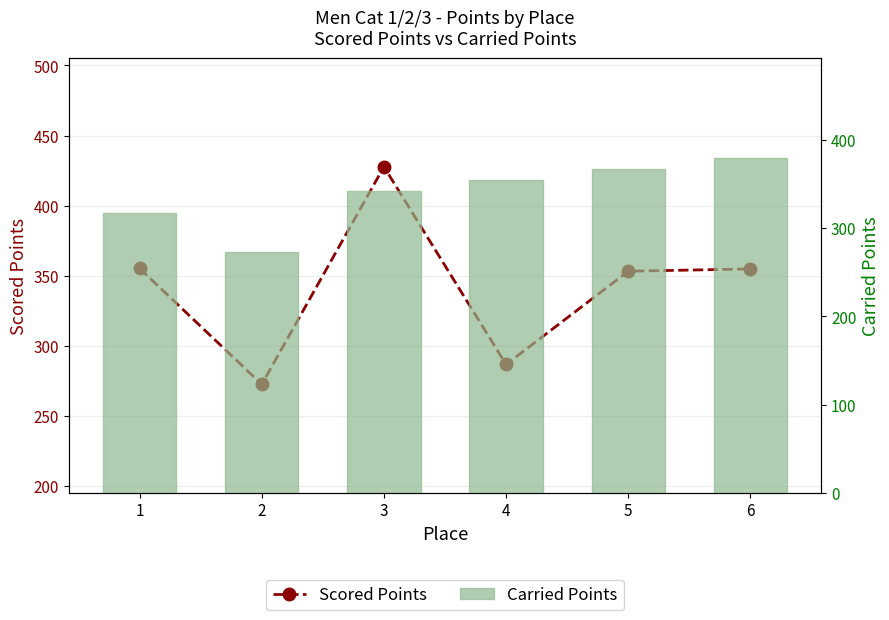

At how many categories does at least one series exceed 402?

1